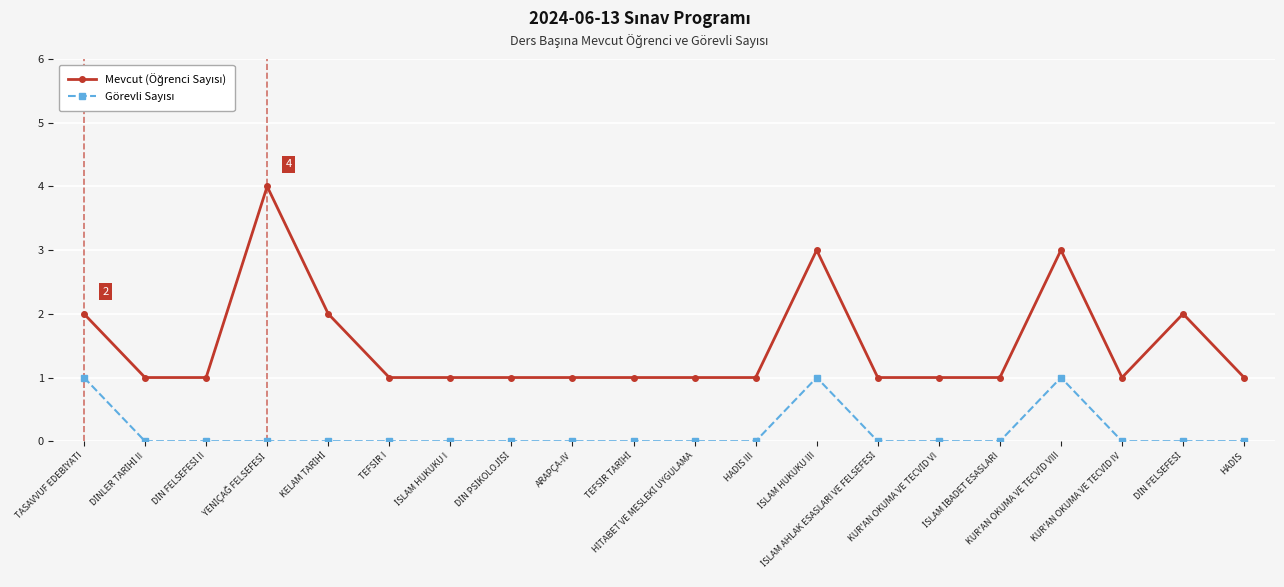

Reading left to right, transcribe all the data shown in this chart.

Mevcut (Öğrenci Sayısı): TASAVVUF EDEBİYATI=2	DİNLER TARİHİ II=1	DİN FELSEFESİ II=1	YENİÇAĞ FELSEFESİ=4	KELAM TARİHİ=2	TEFSİR I=1	İSLAM HUKUKU I=1	DİN PSİKOLOJİSİ=1	ARAPÇA-IV=1	TEFSİR TARİHİ=1	HİTABET VE MESLEKİ UYGULAMA=1	HADİS III=1	İSLAM HUKUKU III=3	İSLAM AHLAK ESASLARI VE FELSEFESİ=1	KUR'AN OKUMA VE TECVİD VI=1	İSLAM İBADET ESASLARI=1	KUR'AN OKUMA VE TECVİD VIII=3	KUR'AN OKUMA VE TECVİD IV=1	DİN FELSEFESİ=2	HADİS=1
Görevli Sayısı: TASAVVUF EDEBİYATI=1	DİNLER TARİHİ II=0	DİN FELSEFESİ II=0	YENİÇAĞ FELSEFESİ=0	KELAM TARİHİ=0	TEFSİR I=0	İSLAM HUKUKU I=0	DİN PSİKOLOJİSİ=0	ARAPÇA-IV=0	TEFSİR TARİHİ=0	HİTABET VE MESLEKİ UYGULAMA=0	HADİS III=0	İSLAM HUKUKU III=1	İSLAM AHLAK ESASLARI VE FELSEFESİ=0	KUR'AN OKUMA VE TECVİD VI=0	İSLAM İBADET ESASLARI=0	KUR'AN OKUMA VE TECVİD VIII=1	KUR'AN OKUMA VE TECVİD IV=0	DİN FELSEFESİ=0	HADİS=0